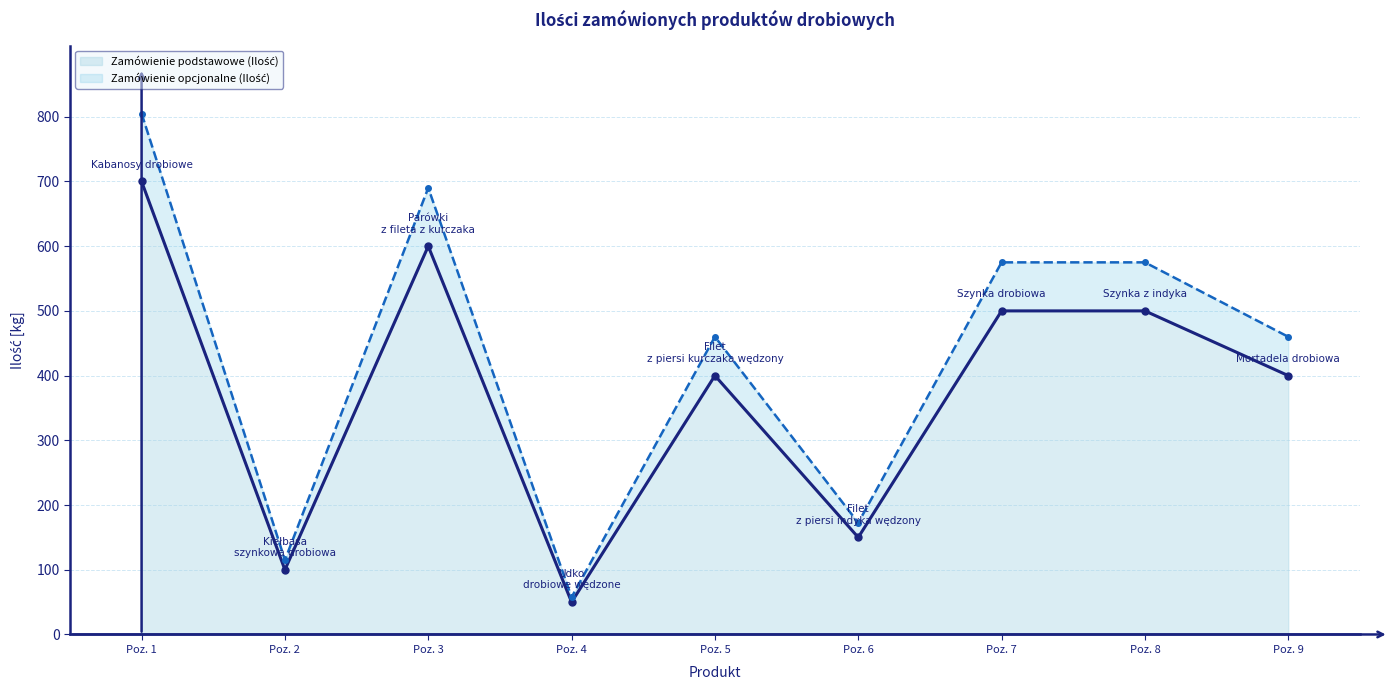

Reading left to right, extract all data points from this chart.

Zamówienie podstawowe (Ilość): 700.0	100.0	600.0	50.0	400.0	150.0	500.0	500.0	400.0
Zamówienie opcjonalne (Ilość): 805.0	115.0	690.0	57.5	460.0	172.5	575.0	575.0	460.0